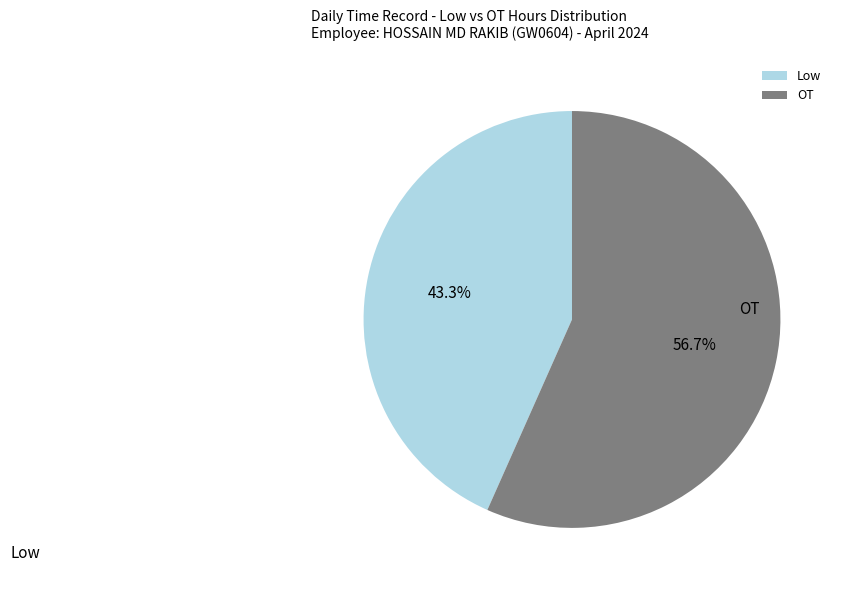

To the nearest percent, what is the difference between the largest and smallest slice percentages?

13%